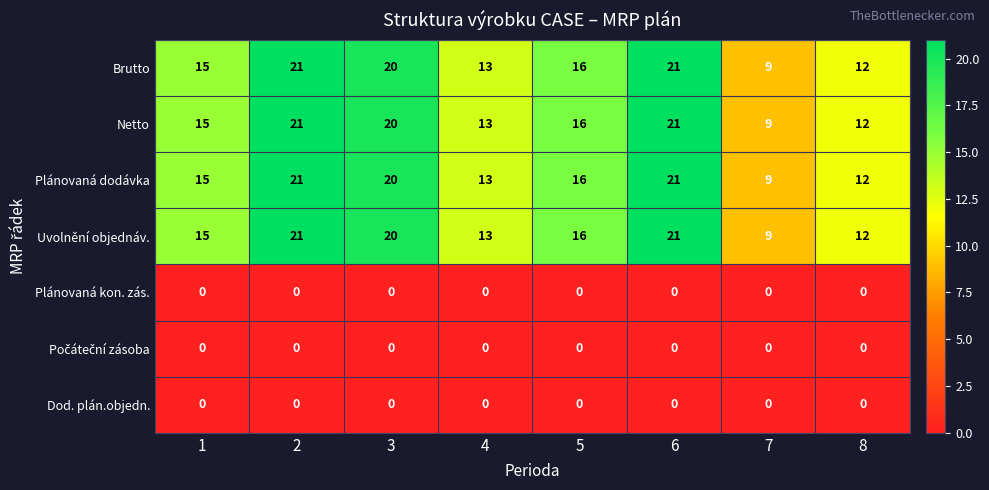

Which category has the lowest value in the Plánovaná dodávka series?

7